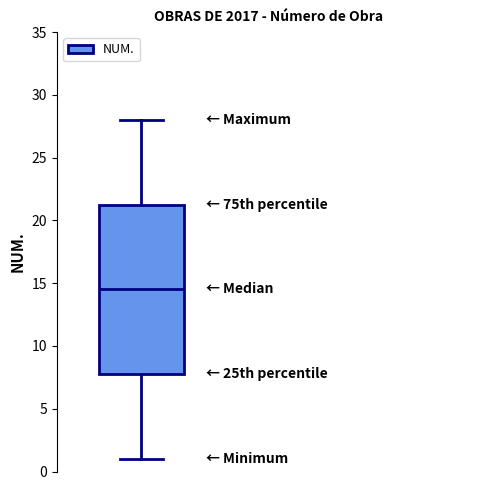

Read this box plot against the y-axis: the position of the median line, the range covered by the box, and the ends of both whiskers. The values are not printed on the chart, so give them approximately, as read against the axis.

median 14.5, box 8.0 to 21.5, whiskers 1.0 to 28.0